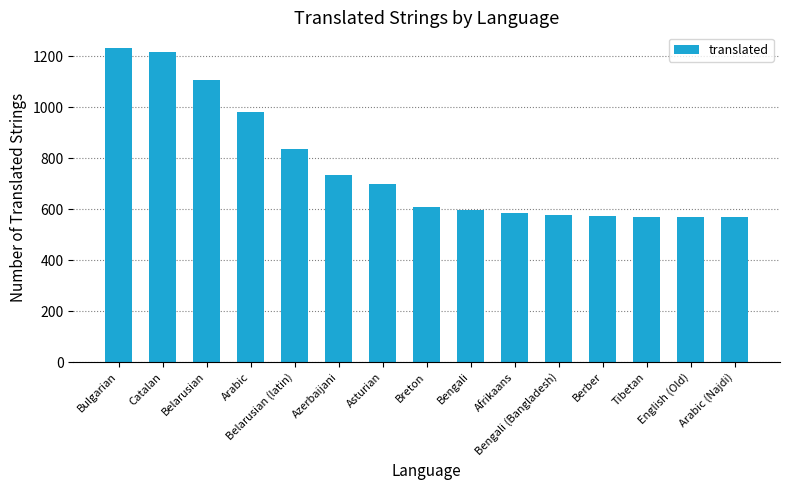

What is the sum of all values?

11464